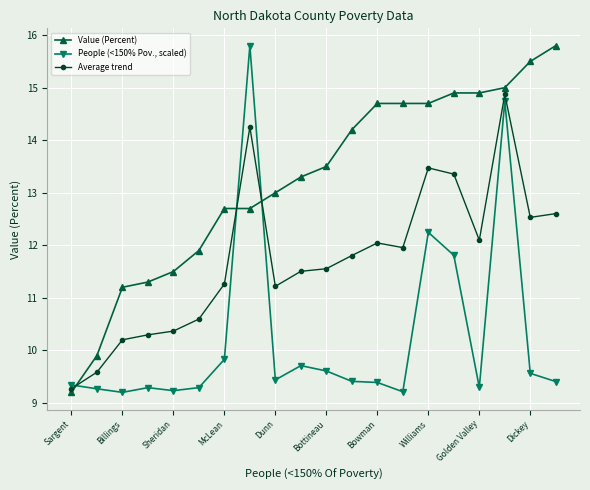

True or false: Average trend and People (<150% Pov., scaled) intersect in this chart.

True